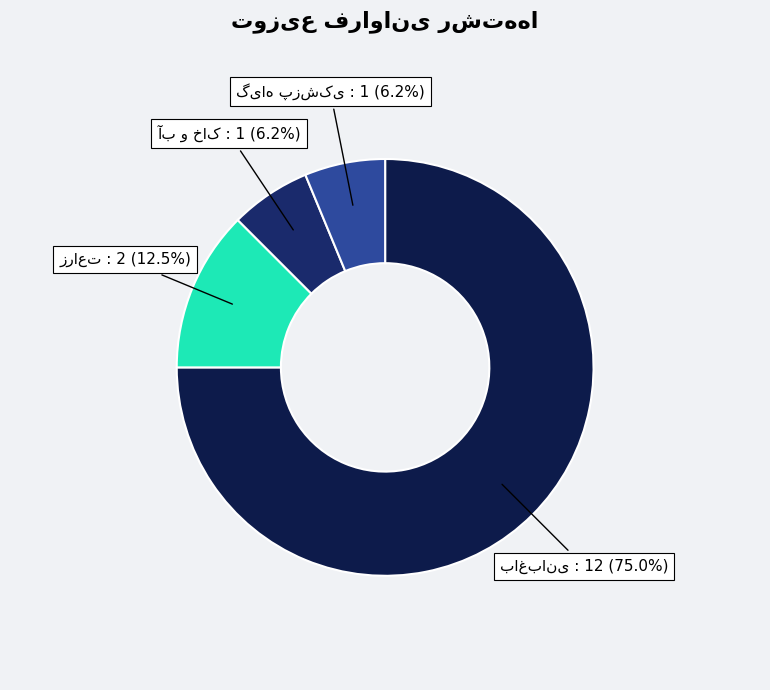

Does any single category account for the majority?

Yes